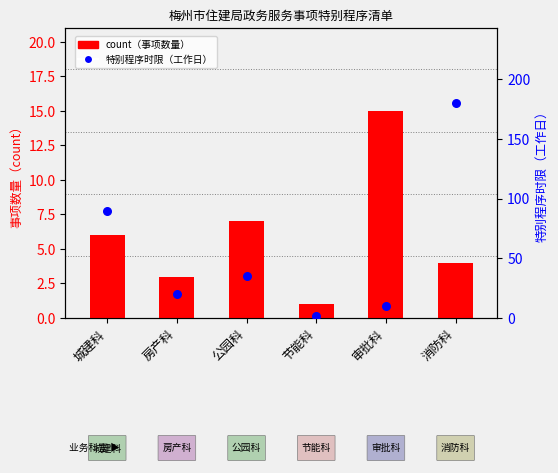

What is the total value across all series at 公园科?

42